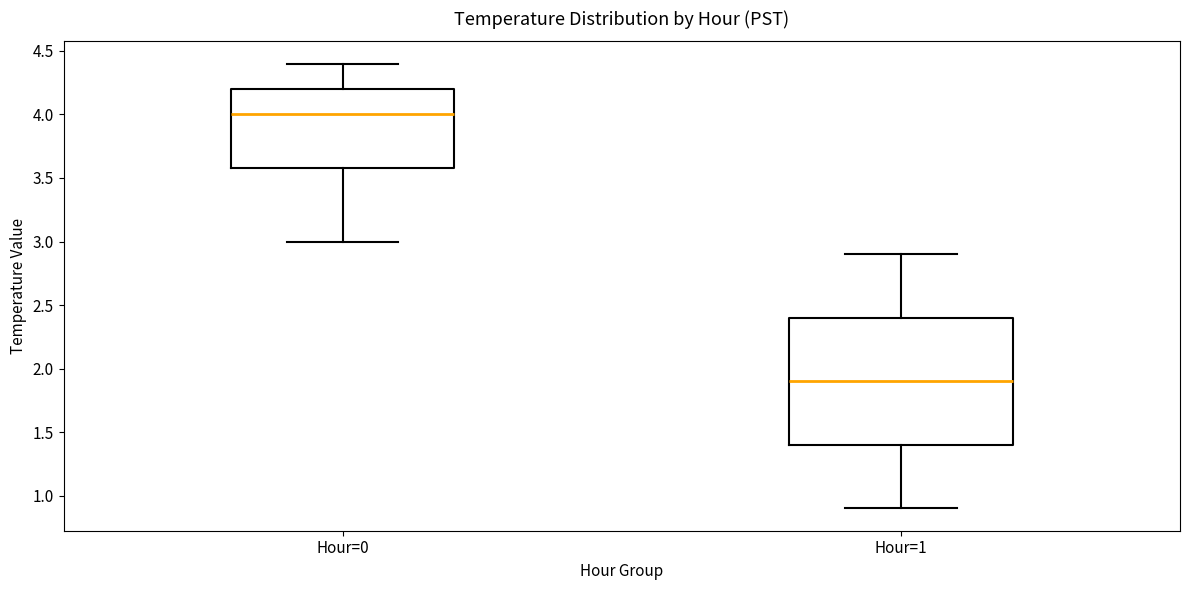

Which box has the lowest median line?

Hour=1